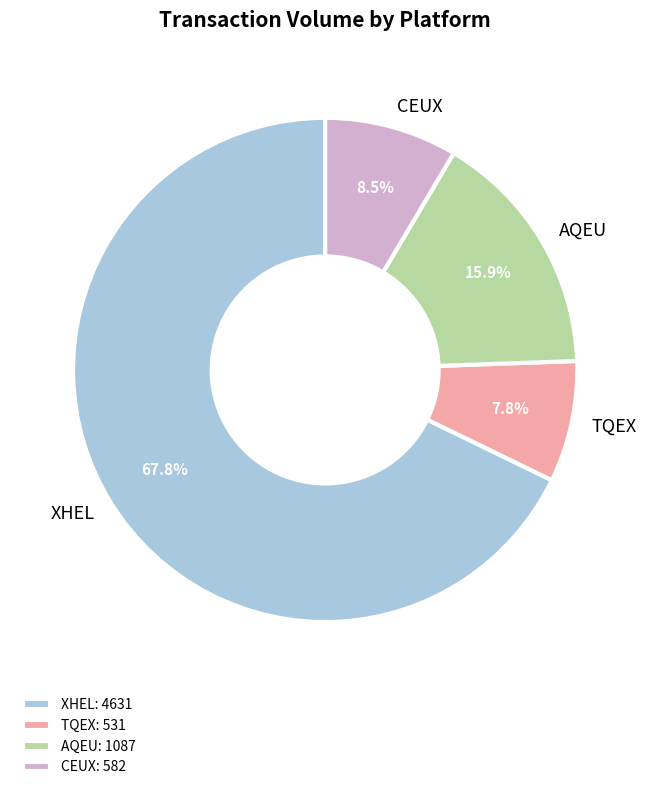

Does any single category account for the majority?

Yes